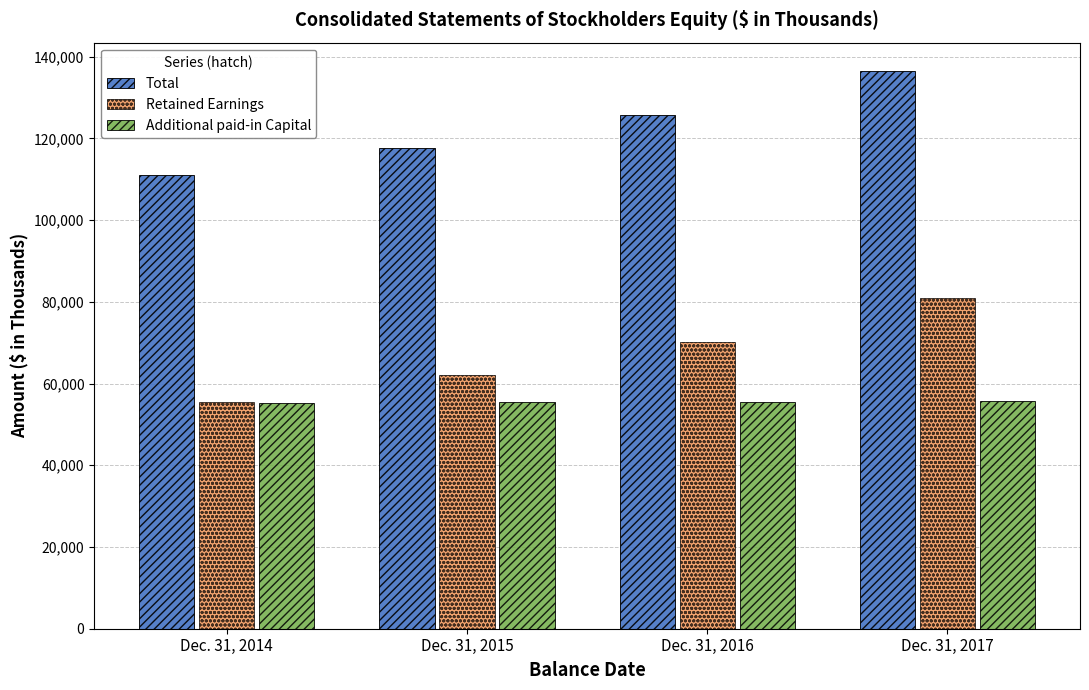

What is the total value across all series at Dec. 31, 2014?

221848